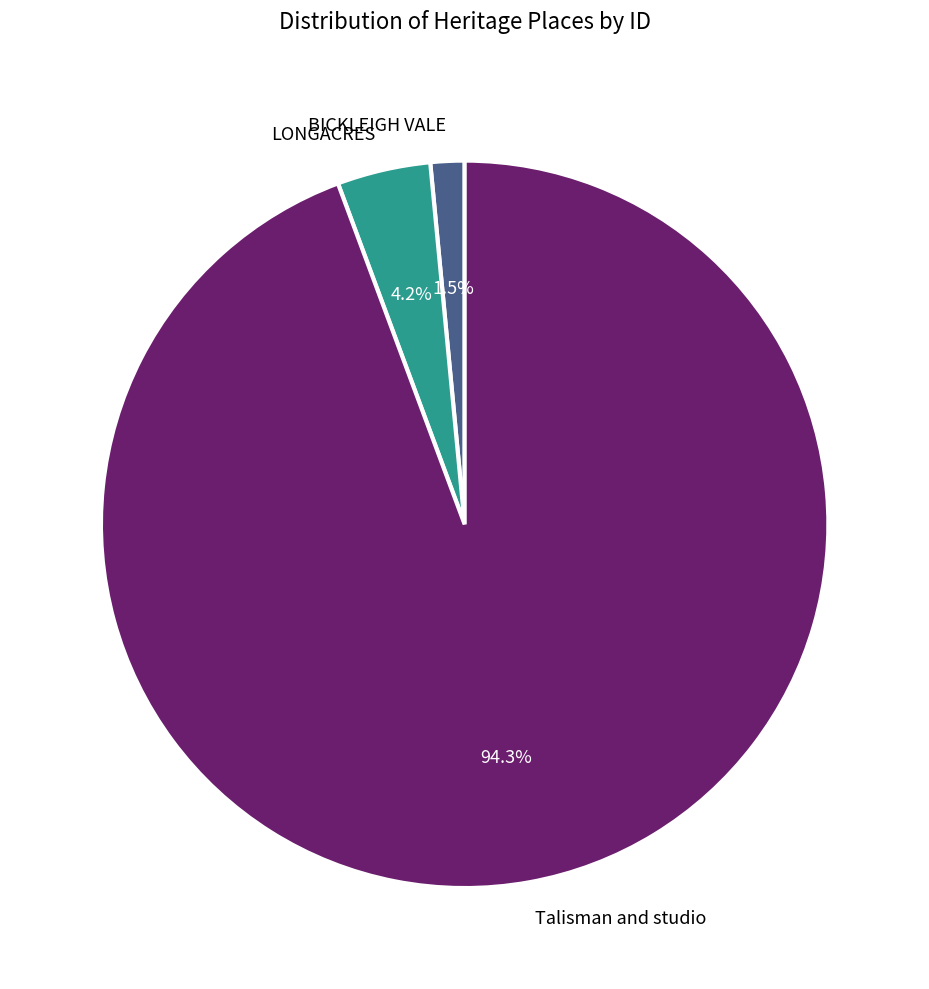

What percentage is the Talisman and studio slice, to the nearest percent?

94%